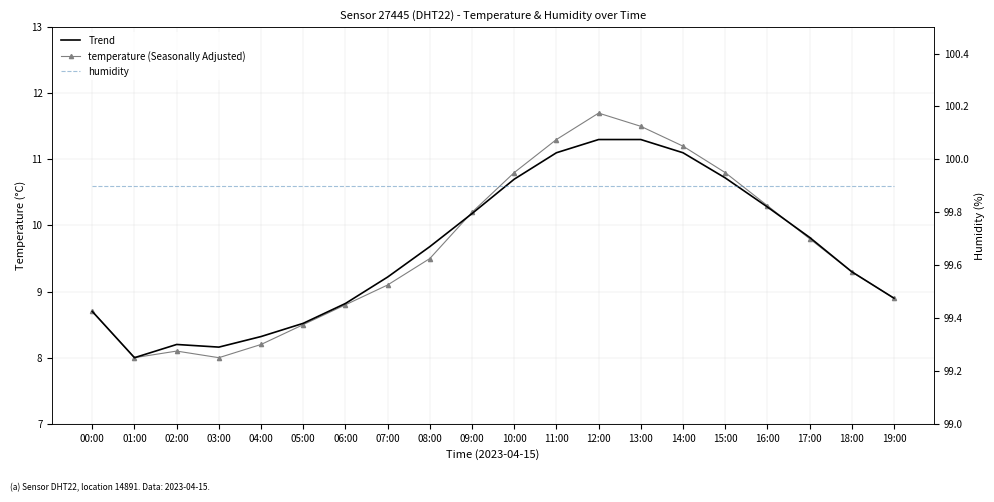

True or false: humidity and Trend (temperature) intersect in this chart.

False